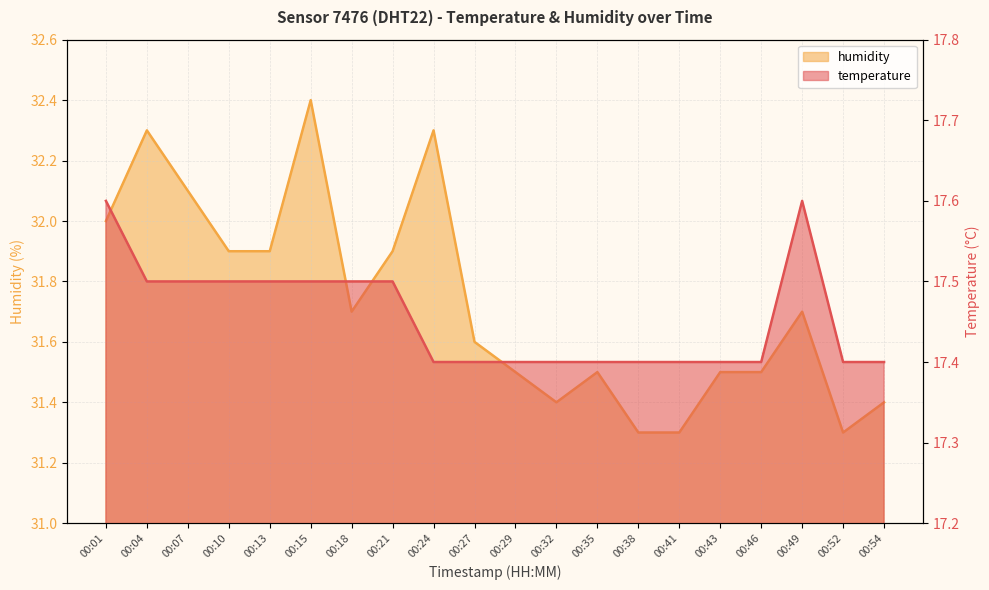

Which label corresponds to the smallest value in the chart?

00:24